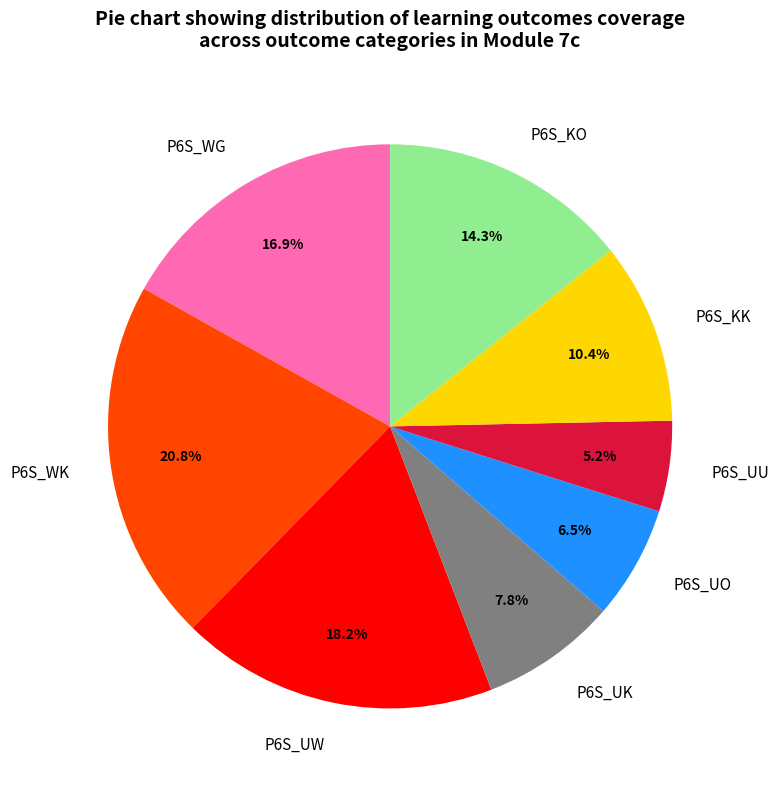

How many slices are in this pie chart?

8